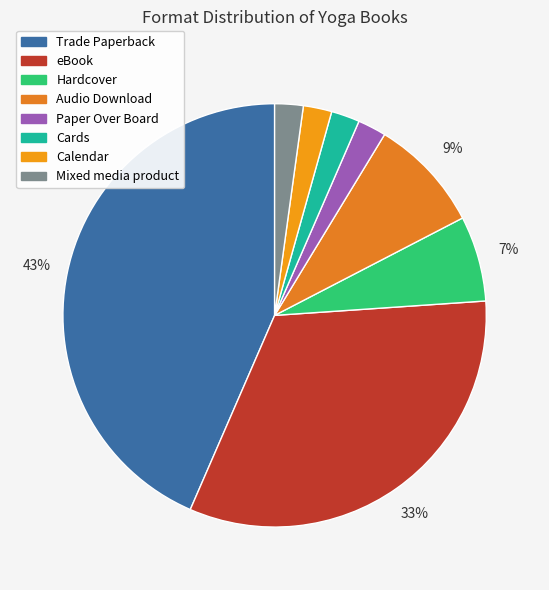

What is the total percentage of Mixed media product and Cards?

4.3%